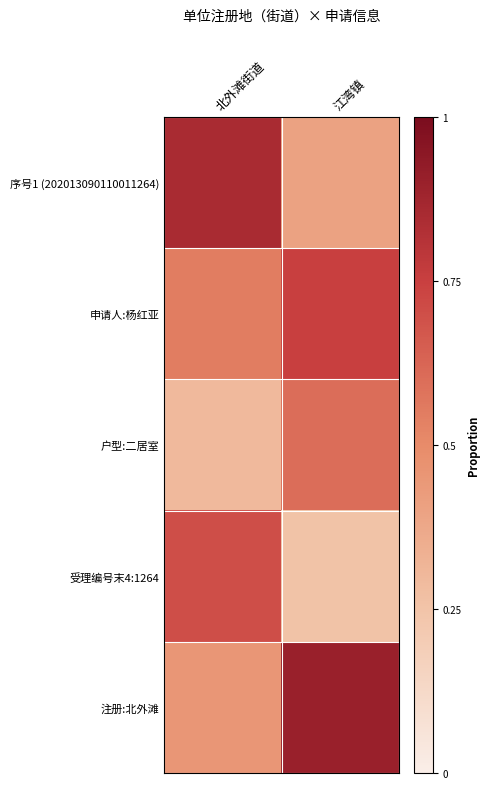

Between 北外滩街道 and 江湾镇, which series saw the biggest shift?

注册:北外滩